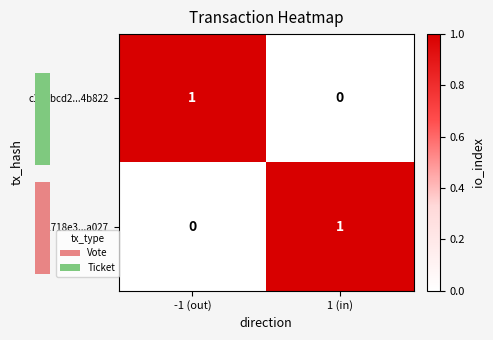

What is the sum of all c92718e3...a027 values?

1